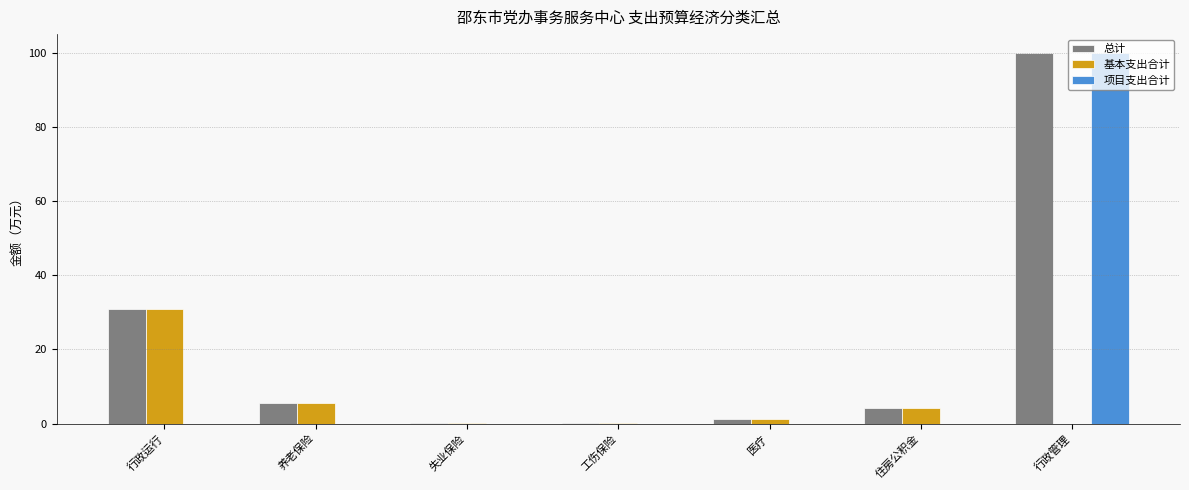

What is the highest value of the 项目支出合计 series?

100.0